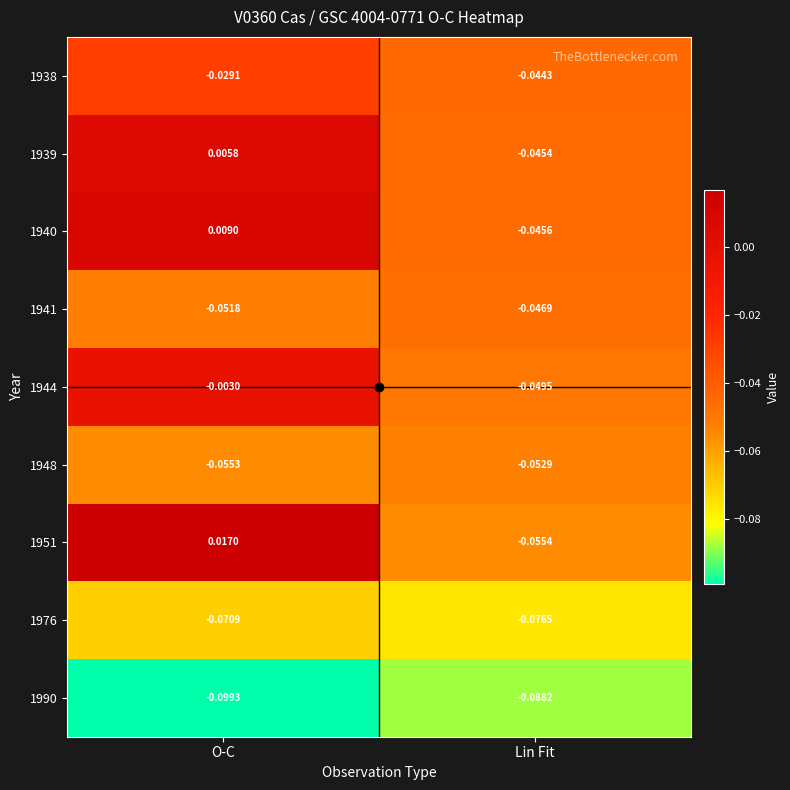

Between O-C and Lin Fit, which series saw the biggest shift?

1951